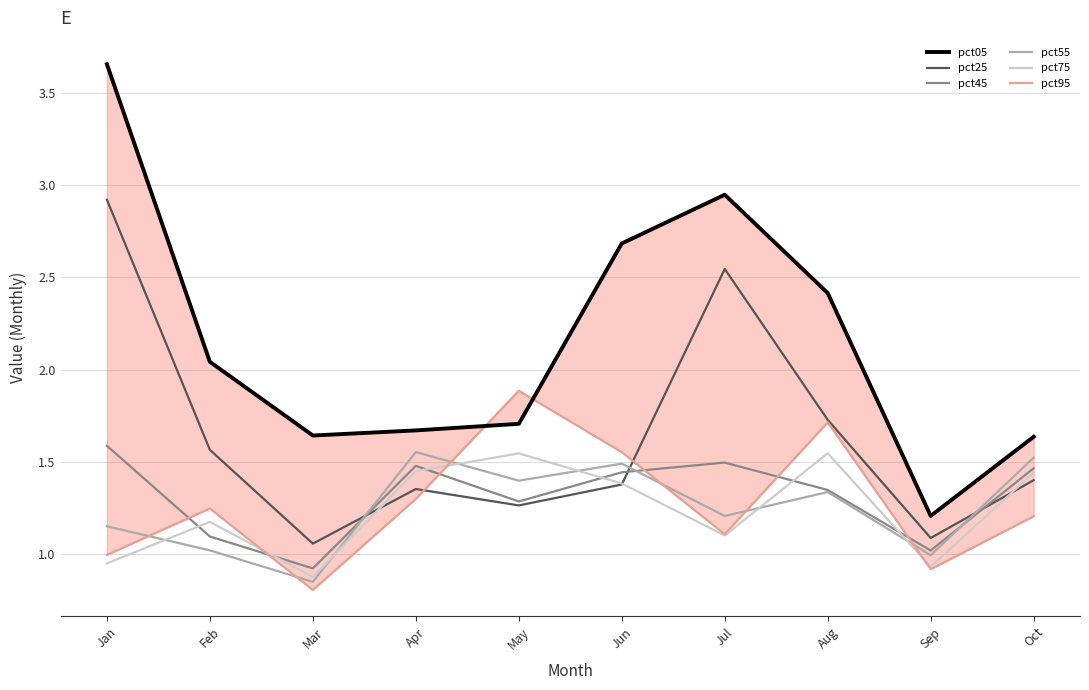

Which series has the largest total across all categories?

pct05